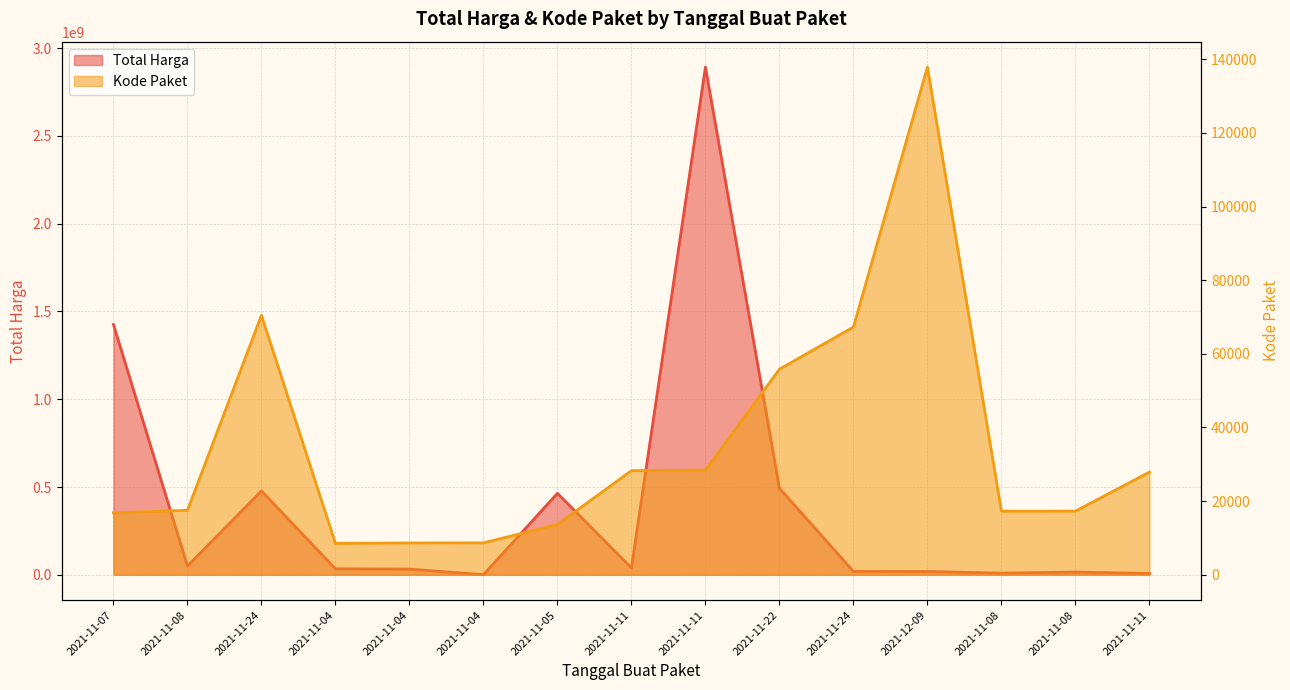

Which series has the widest spread of values?

Total Harga